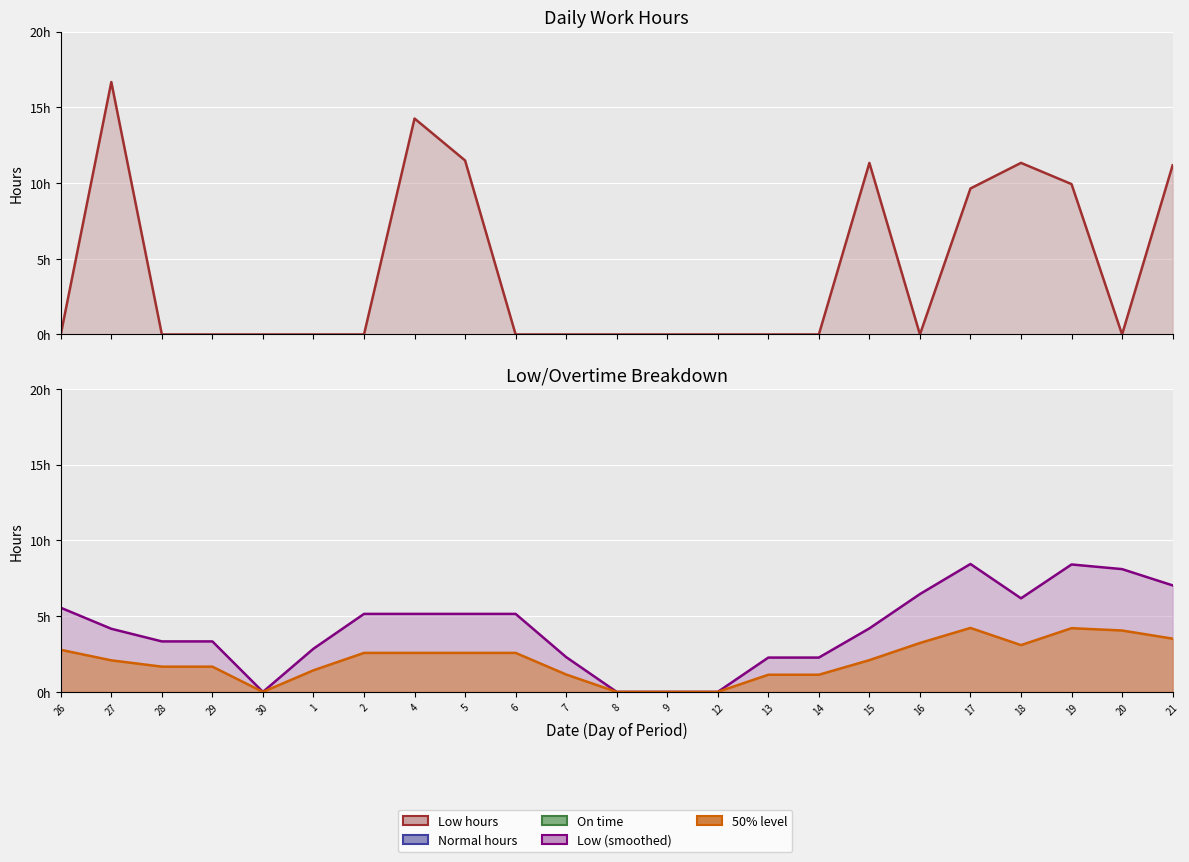

What is the change in value from 26 to 15?

+11.3